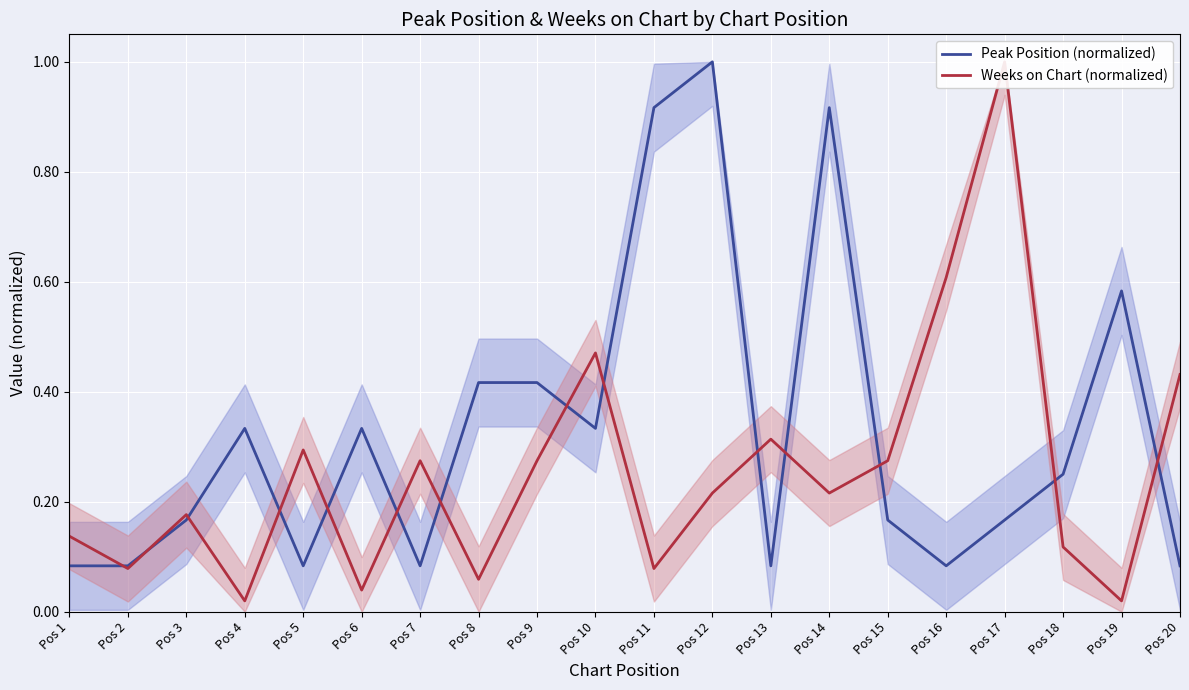

Which series has the largest total across all categories?

Peak Position (normalized)